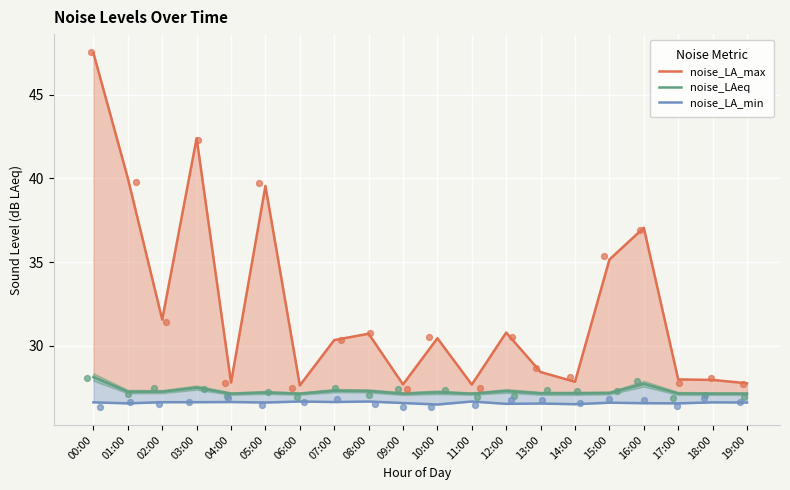

At which category is the sum across all series the highest?

00:00